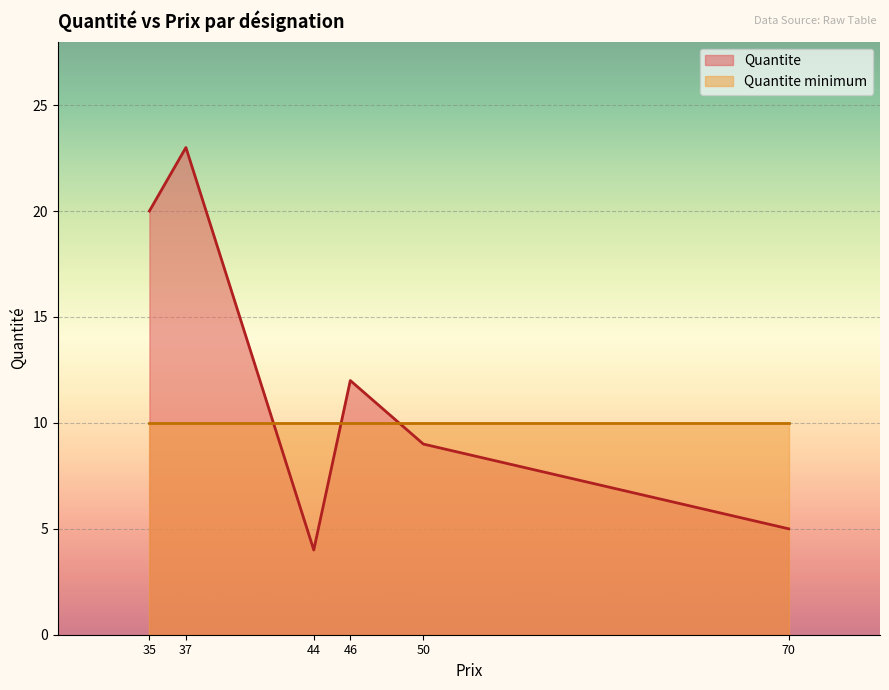

What is the sum of the Quantite values at 44 and 37?

27